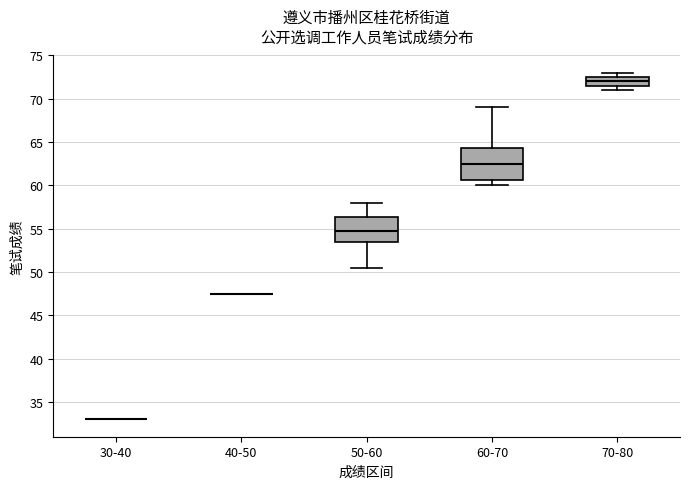

Where is the upper edge of the box for 70-80 on the y-axis? The values are not printed on the chart, so give them approximately, as read against the axis.

72.5